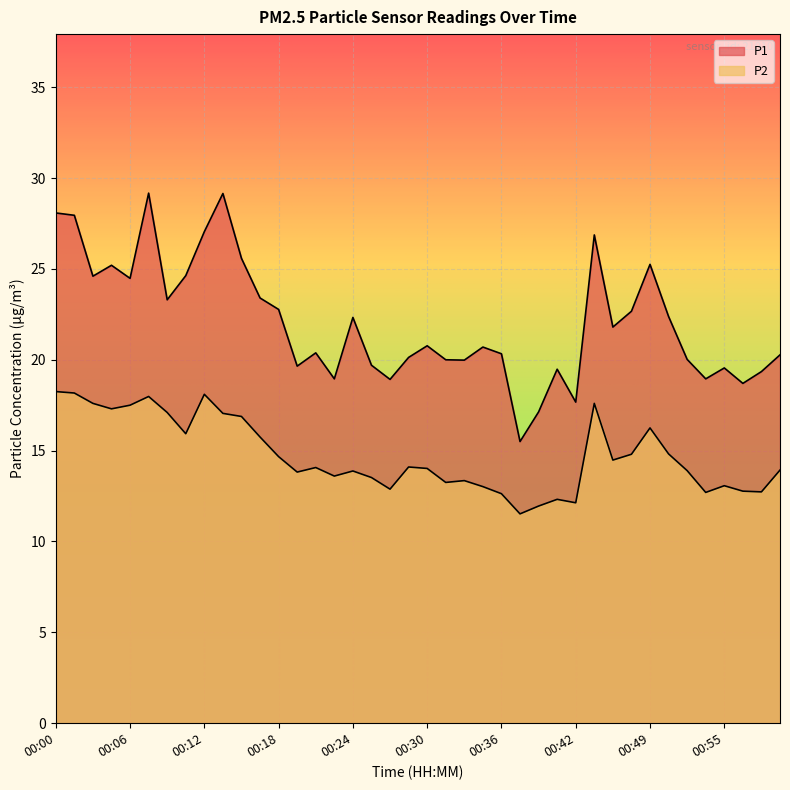

At how many categories does at least one series exceed 13?

40